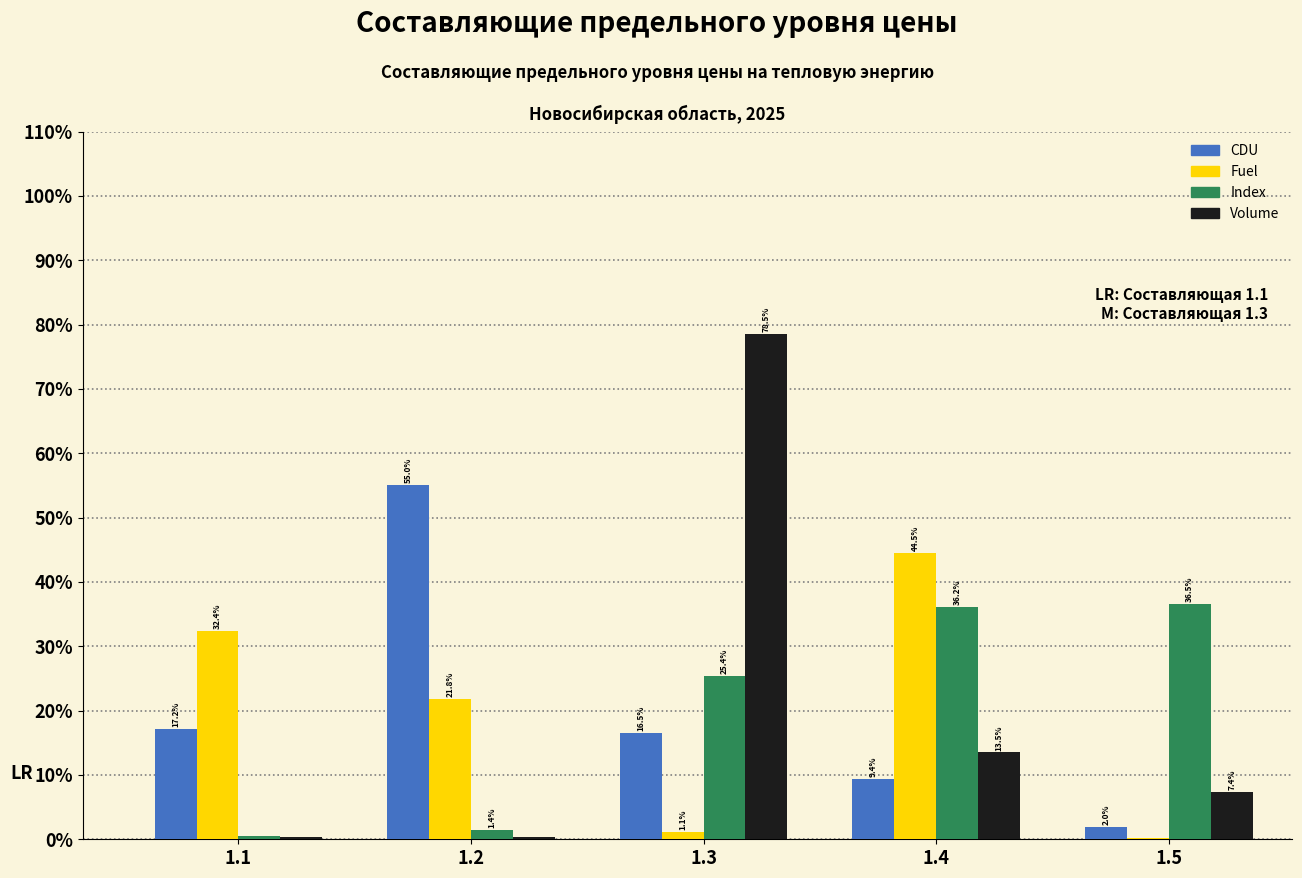

What is the approximate value of Volume at 1.5?

7.4